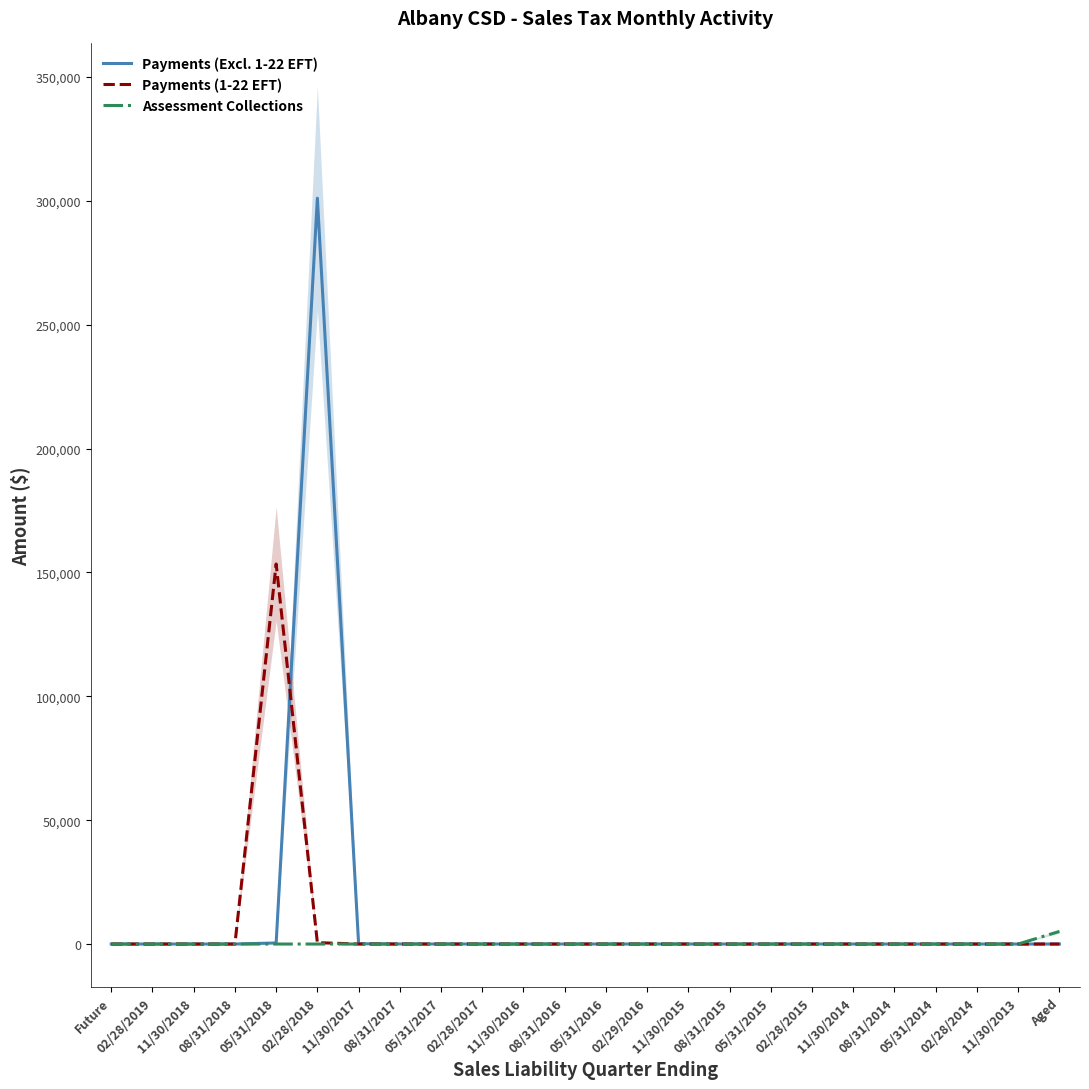

What position from the left is 11/30/2016?

11